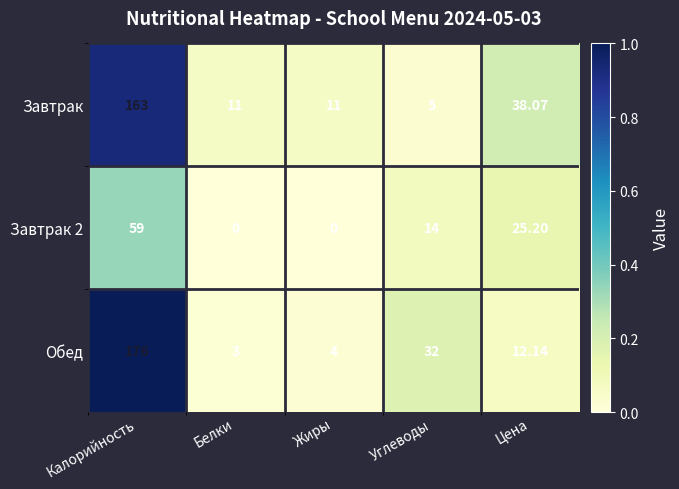

Which category has the lowest value in the Завтрак series?

Углеводы